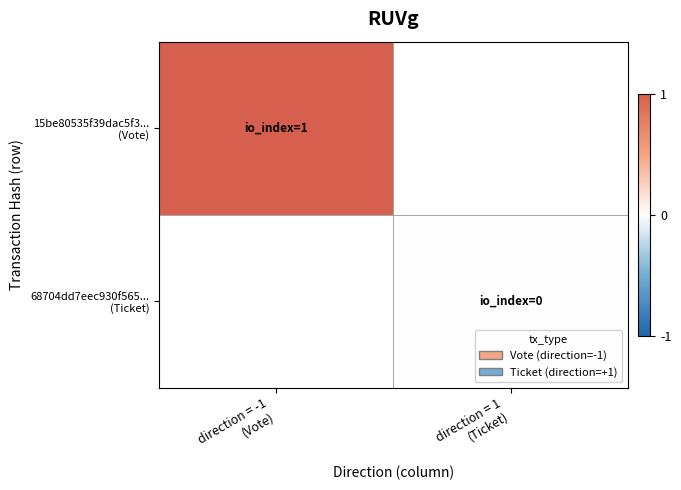

At direction = -1 (Vote), list the series in order from largest to smallest.

15be80535f39dac5f3... (Vote), 68704dd7eec930f565... (Ticket)